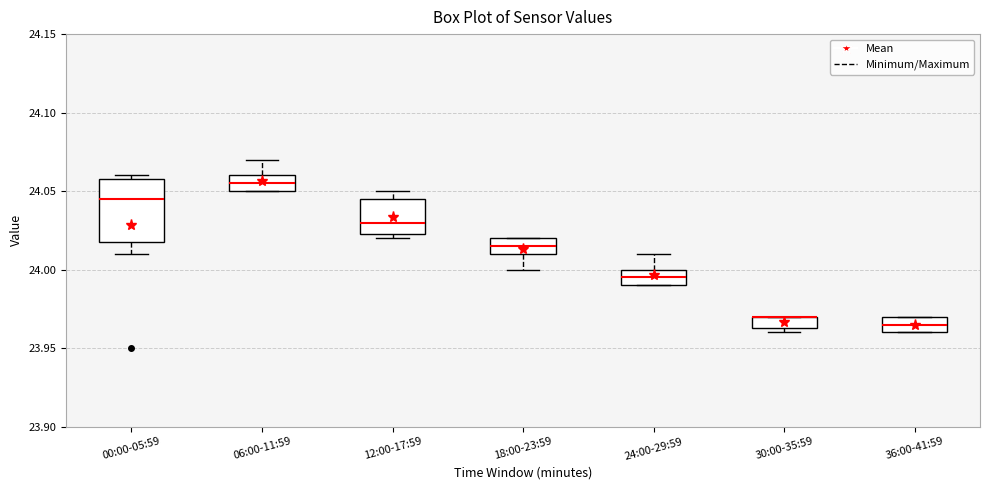

Reading left to right, transcribe this box plot: for each box, give where its median line is, the range the box spans, and where its two whiskers end, as read against the y-axis. The values are not printed on the chart, so give them approximately, as read against the axis.

00:00-05:59: median 24.045, box 24.020 to 24.060, whiskers 24.010 to 24.060 (just above the box's upper edge)
06:00-11:59: median 24.055, box 24.050 to 24.060, whiskers 24.050 to 24.070
12:00-17:59: median 24.030, box 24.025 to 24.045, whiskers 24.020 to 24.050
18:00-23:59: median 24.015, box 24.010 to 24.020, whiskers 24.000 to 24.020
24:00-29:59: median 23.995, box 23.990 to 24.000, whiskers 23.990 to 24.010
30:00-35:59: median 23.970 (drawn on the box's upper edge), box 23.965 to 23.970, whiskers 23.960 to 23.970
36:00-41:59: median 23.965, box 23.960 to 23.970, whiskers 23.960 to 23.970